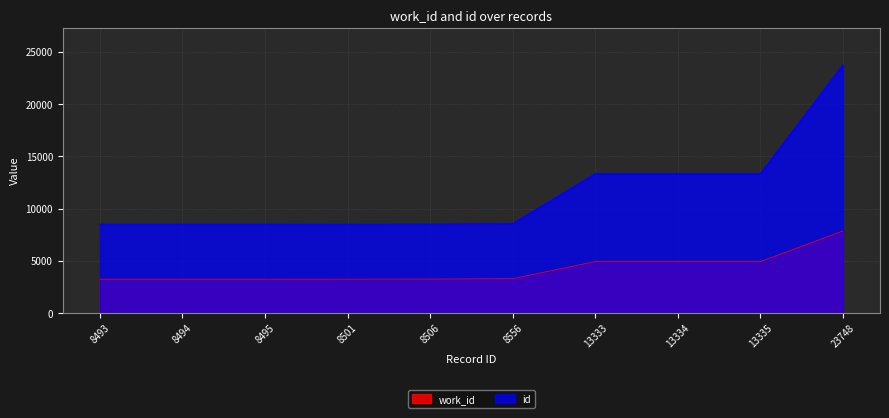

True or false: work_id has more than 0 interior local peaks.

False